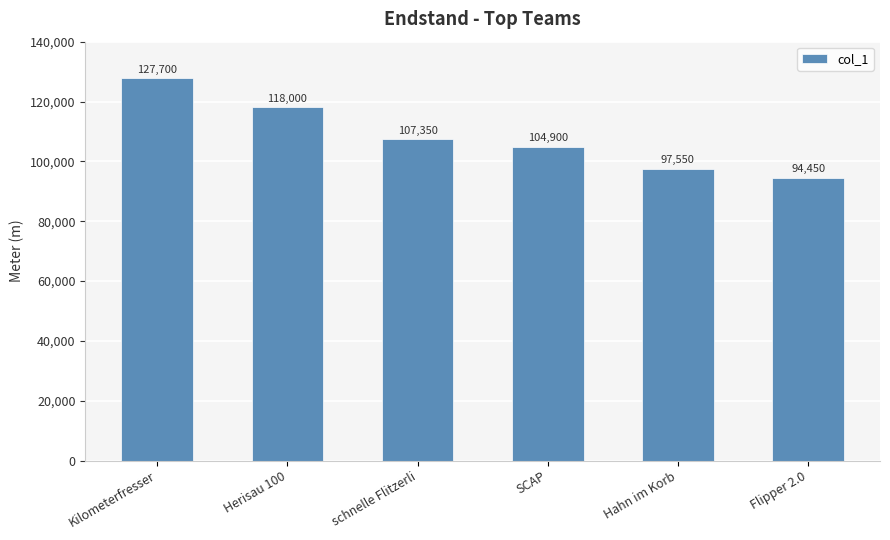

What is the minimum value shown in the chart?

94450